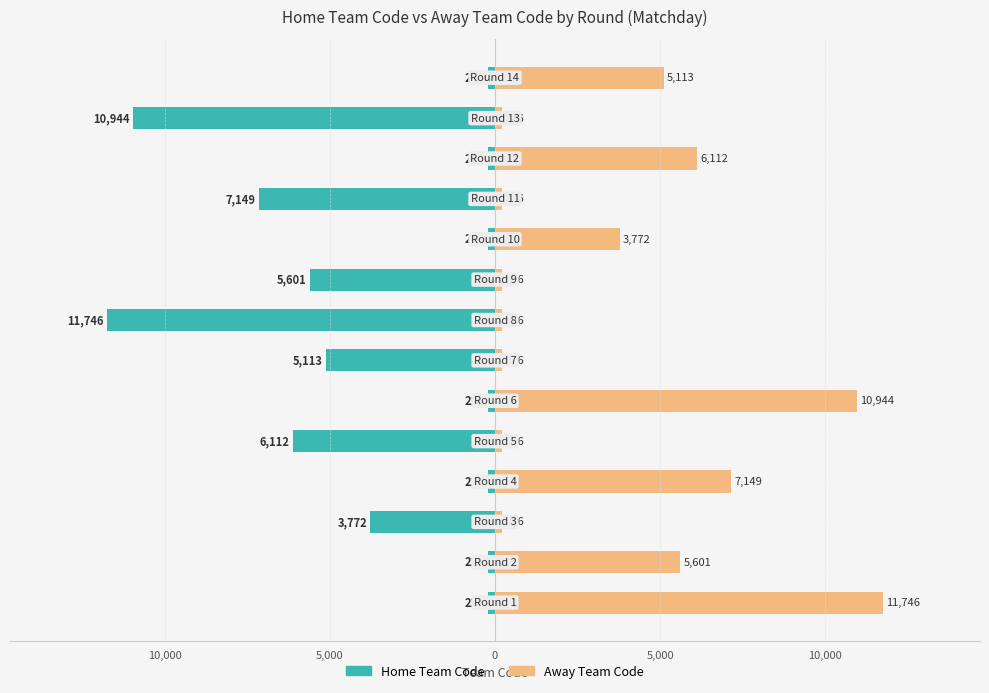

What is the minimum value shown in the chart?

-11746